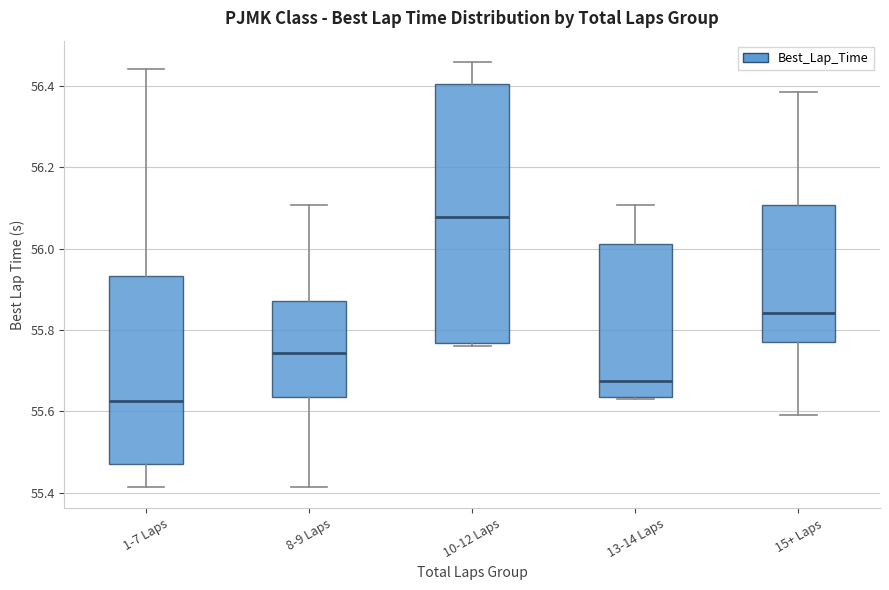

Reading left to right, read every box against the y-axis: the position of its median line, the range the box covers, and the ends of its whiskers. The values are not printed on the chart, so give them approximately, as read against the axis.

1-7 Laps: median 55.62, box 55.48 to 55.94, whiskers 55.42 to 56.44
8-9 Laps: median 55.74, box 55.64 to 55.88, whiskers 55.42 to 56.10
10-12 Laps: median 56.08, box 55.76 to 56.40, whiskers 55.76 (just below the box's lower edge) to 56.46
13-14 Laps: median 55.68, box 55.64 to 56.02, whiskers 55.64 to 56.10
15+ Laps: median 55.84, box 55.78 to 56.10, whiskers 55.60 to 56.38